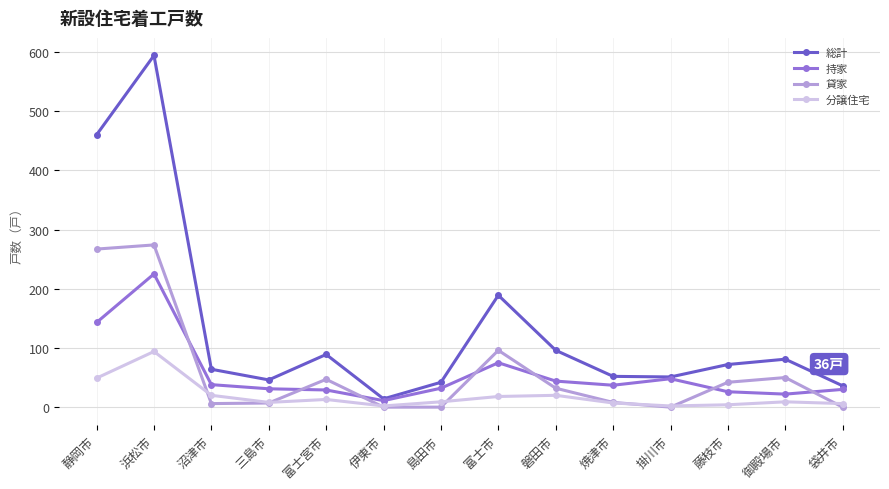

At which label is 持家 closest to 118?

静岡市